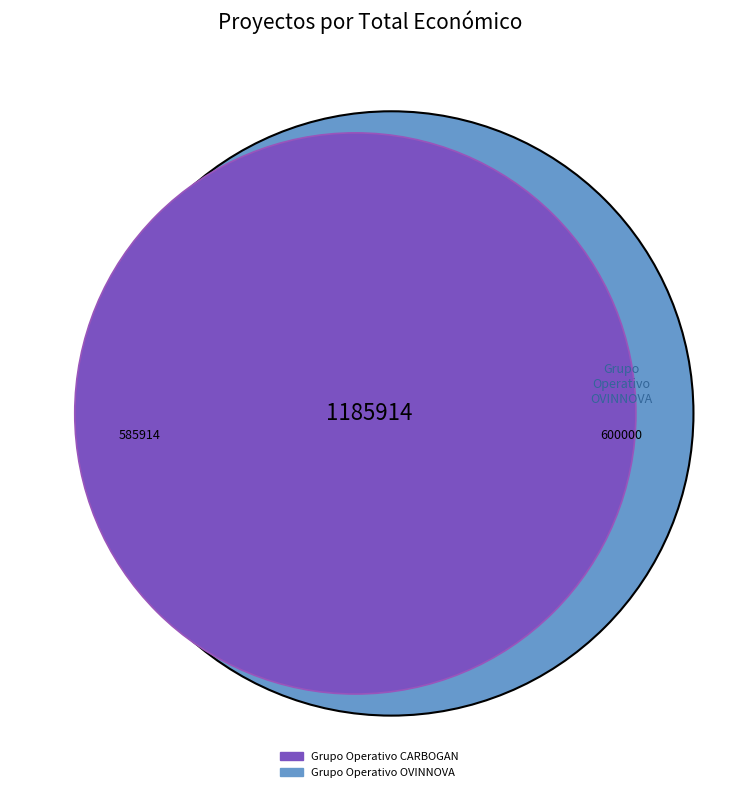

Count the number of slices in the pie.

2